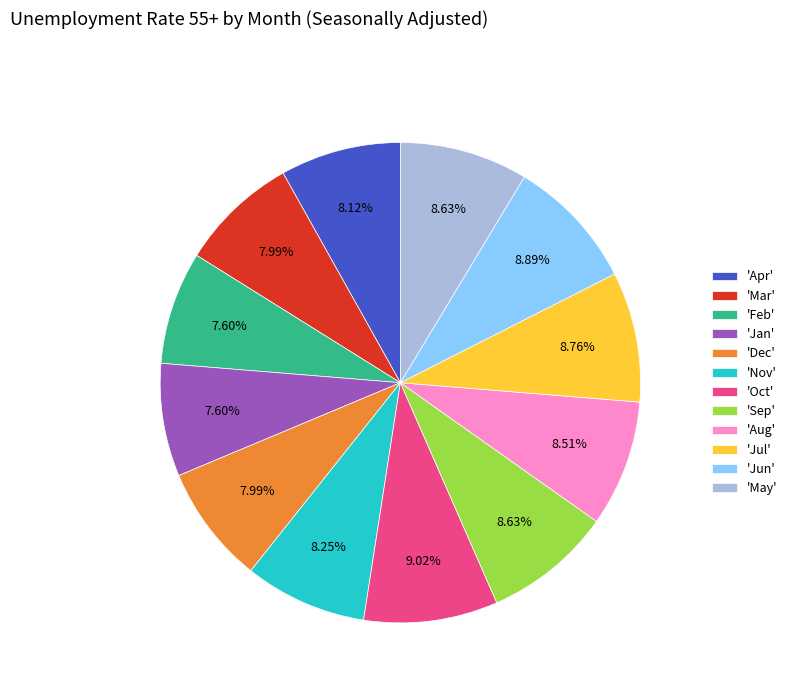

Approximately how many times larger is the value at 'Feb' compared to 'Jun'?

0.9